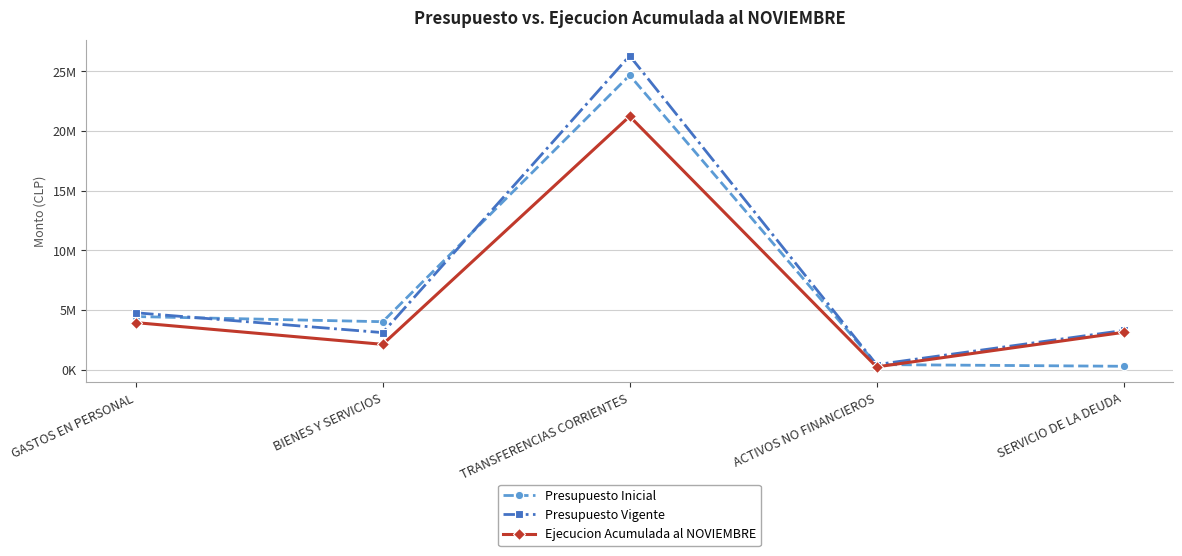

What are all the series names shown in the legend?

Presupuesto Inicial, Presupuesto Vigente, Ejecucion Acumulada al NOVIEMBRE